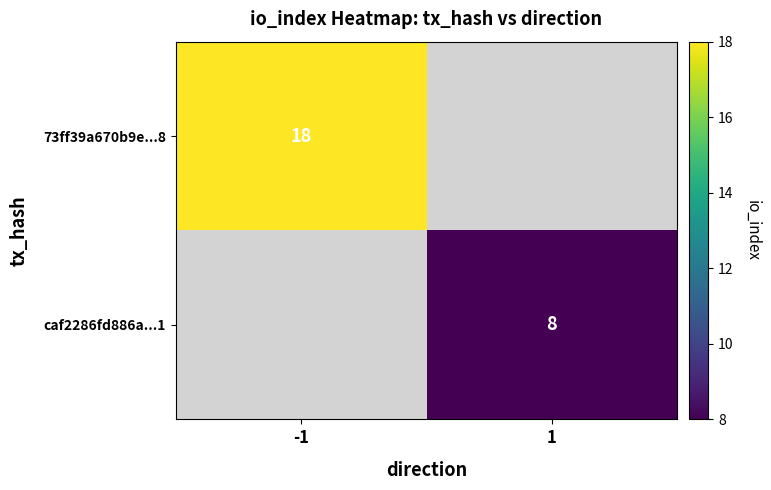

The value of 73ff39a670b9e...8 at -1 is 4. True or false?

False